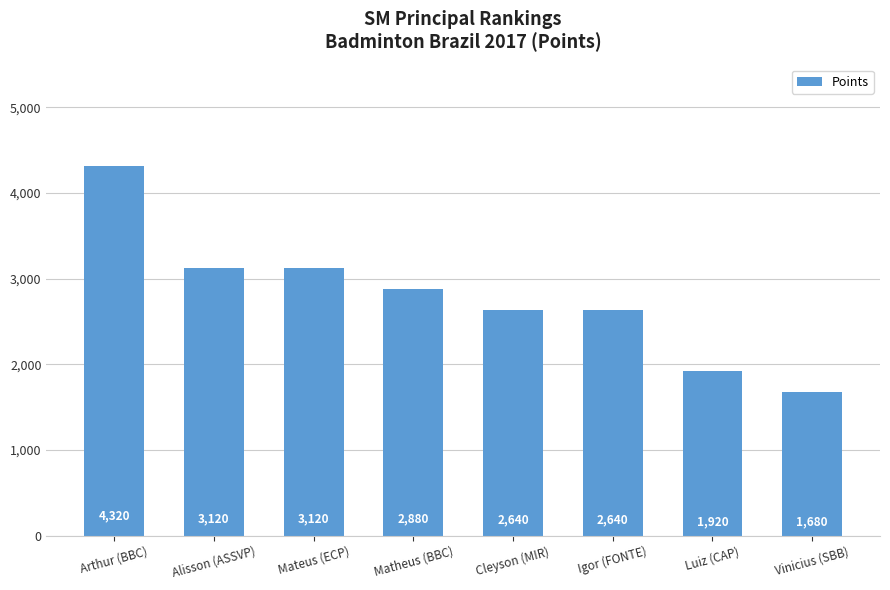

True or false: the data shows 4320 at Arthur (BBC).

True